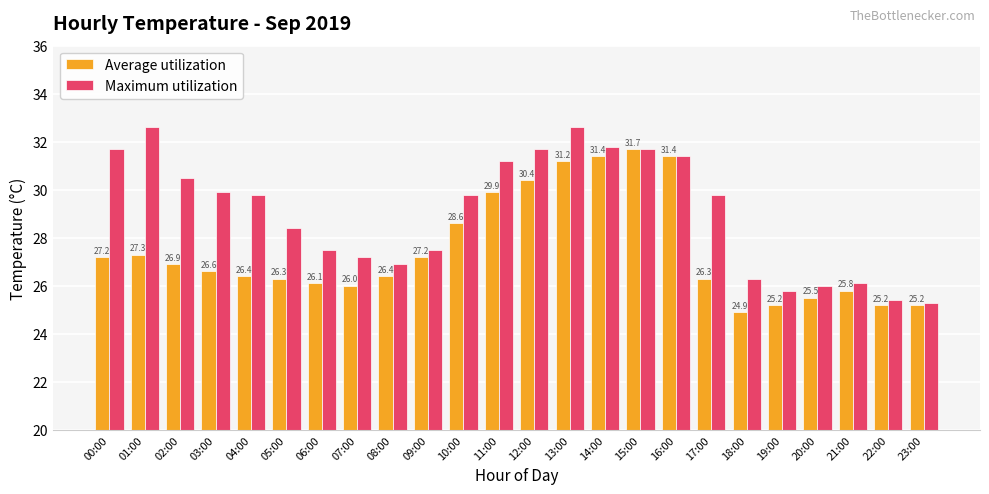

At which label is Maximum utilization closest to 28?

05:00